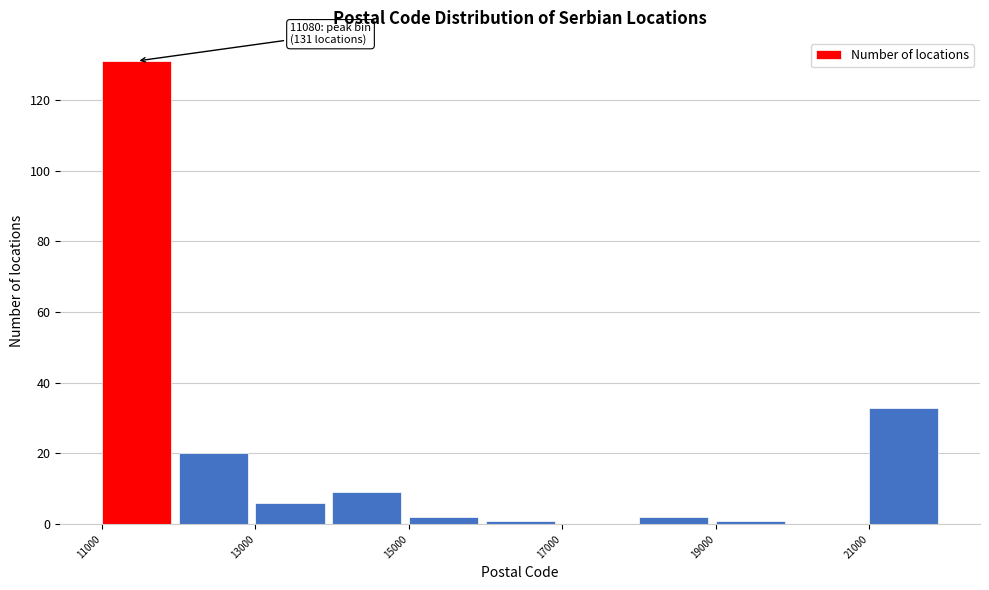

Which range on the x-axis has the tallest bar?

11000 to 12000